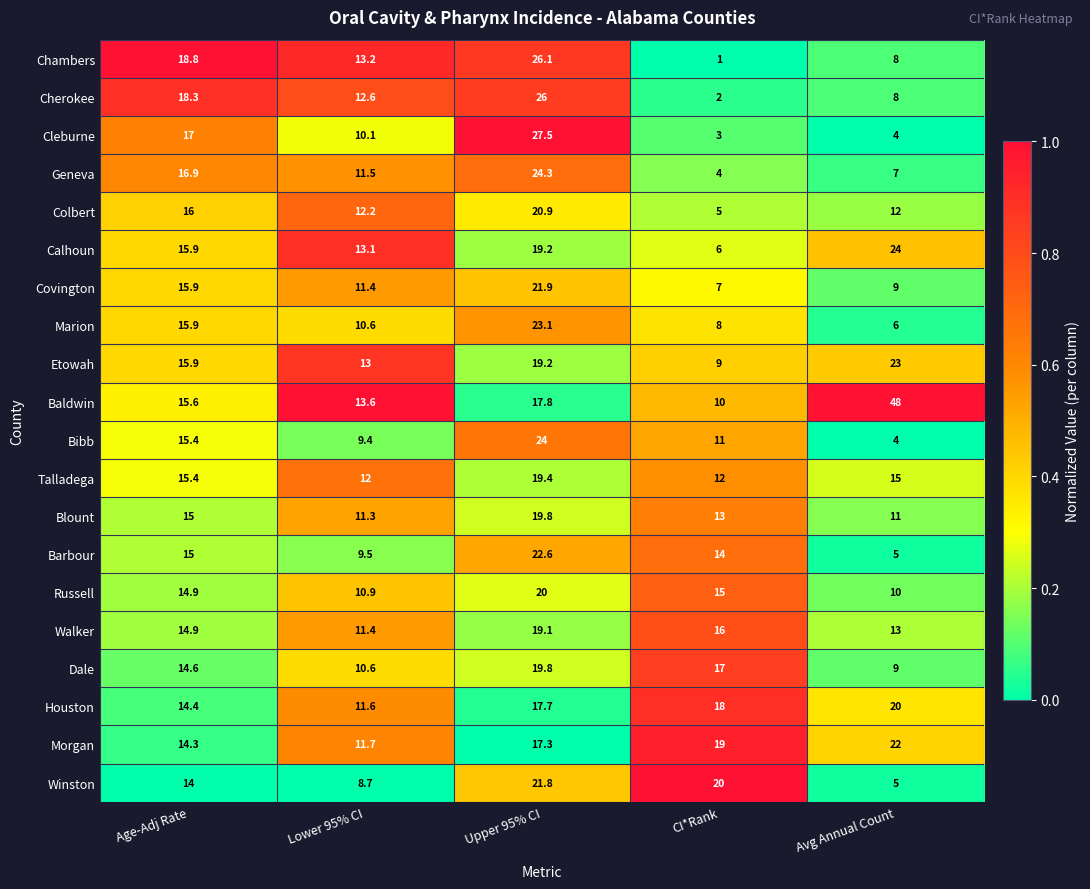

Which series has the largest total across all categories?

Baldwin